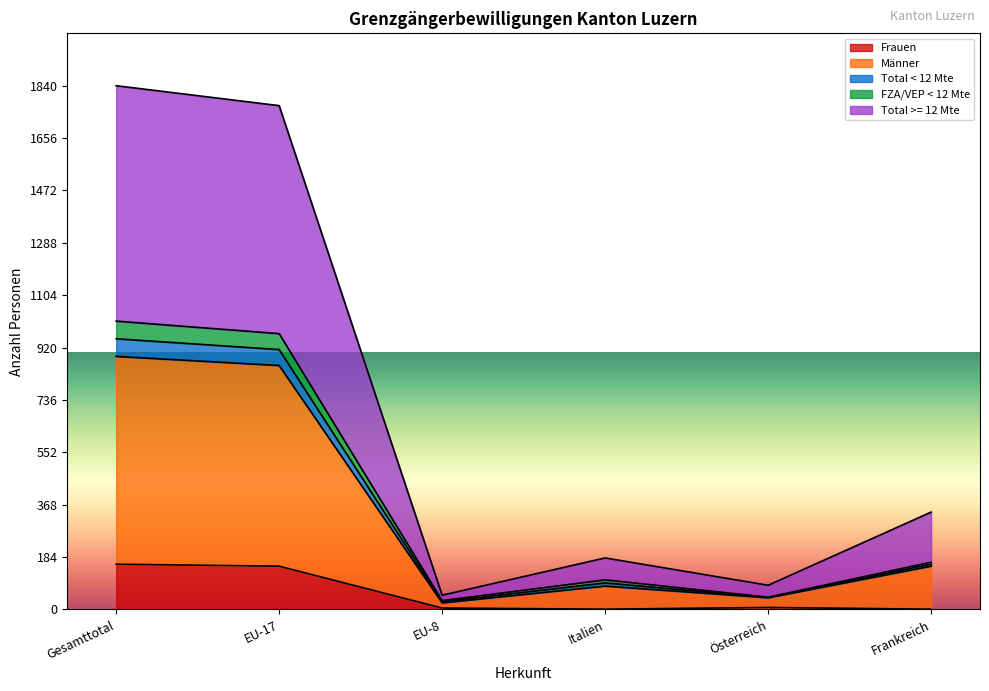

Is the value of FZA/VEP < 12 Mte at EU-8 greater than the value of Total >= 12 Mte at Frankreich?

No